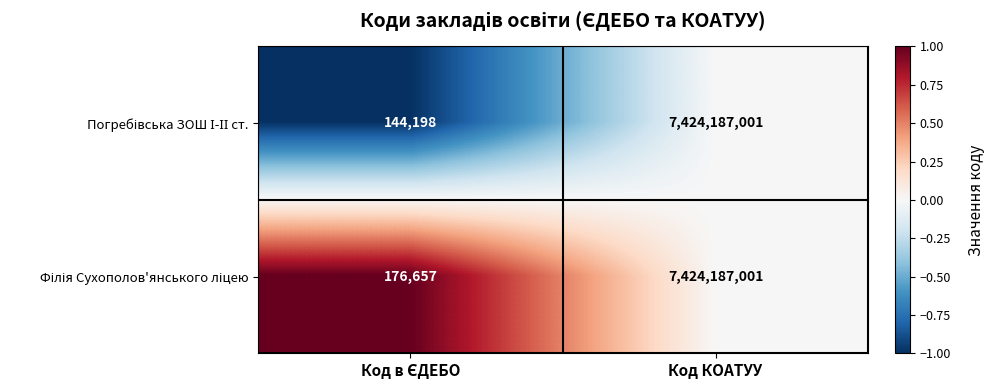

What is the maximum value shown in the chart?

7424187001